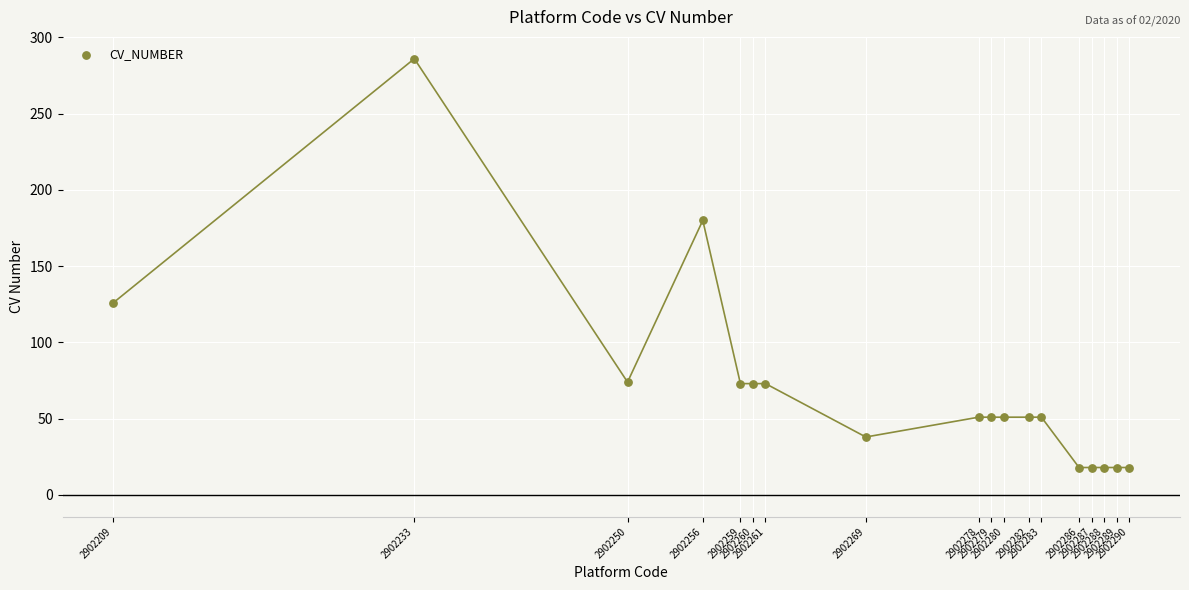

What is the range of Y values (max minus min)?

268